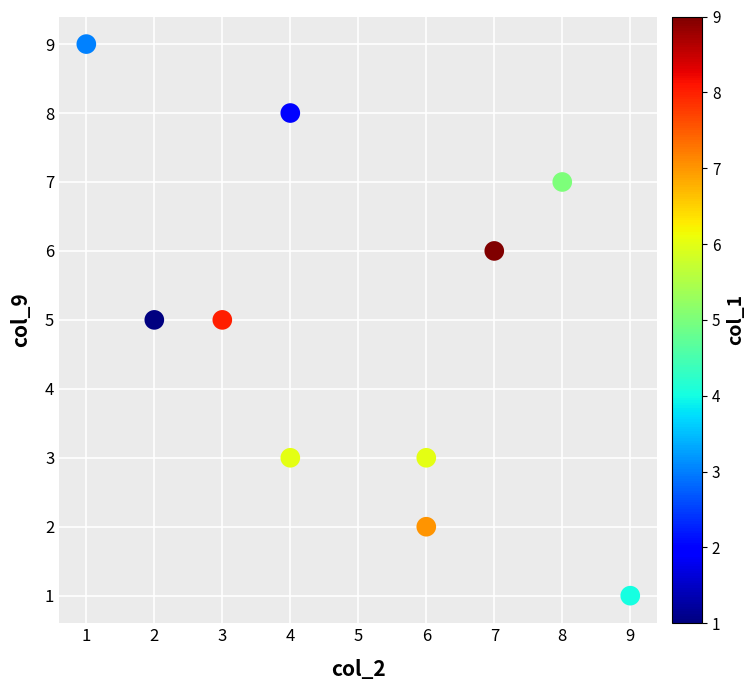

What is the range of X values (max minus min)?

8